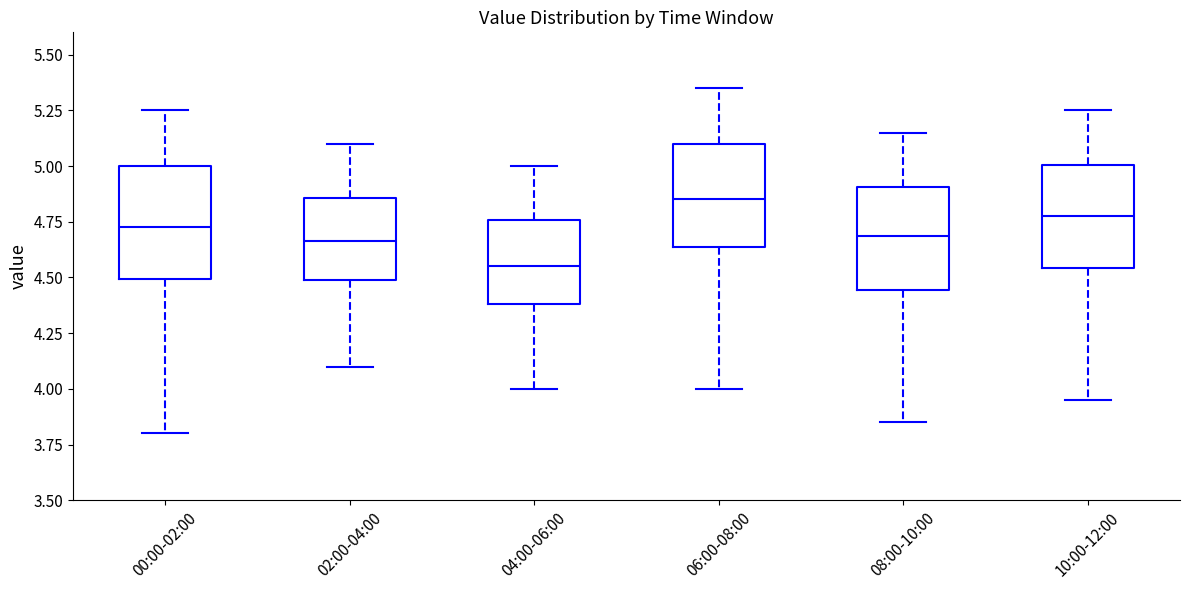

Which box's median line is the highest?

06:00-08:00